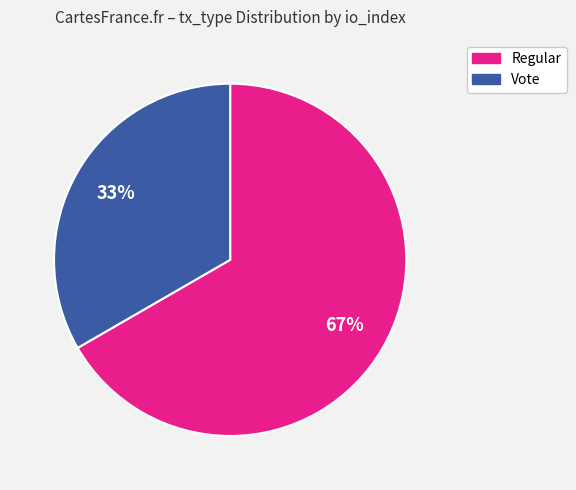

To the nearest percent, what is the average slice percentage?

50%